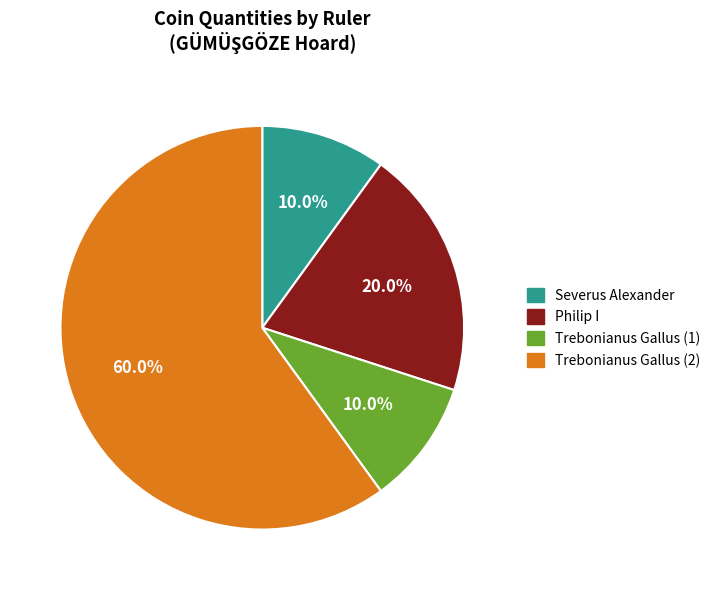

Is there a majority slice in this chart?

Yes